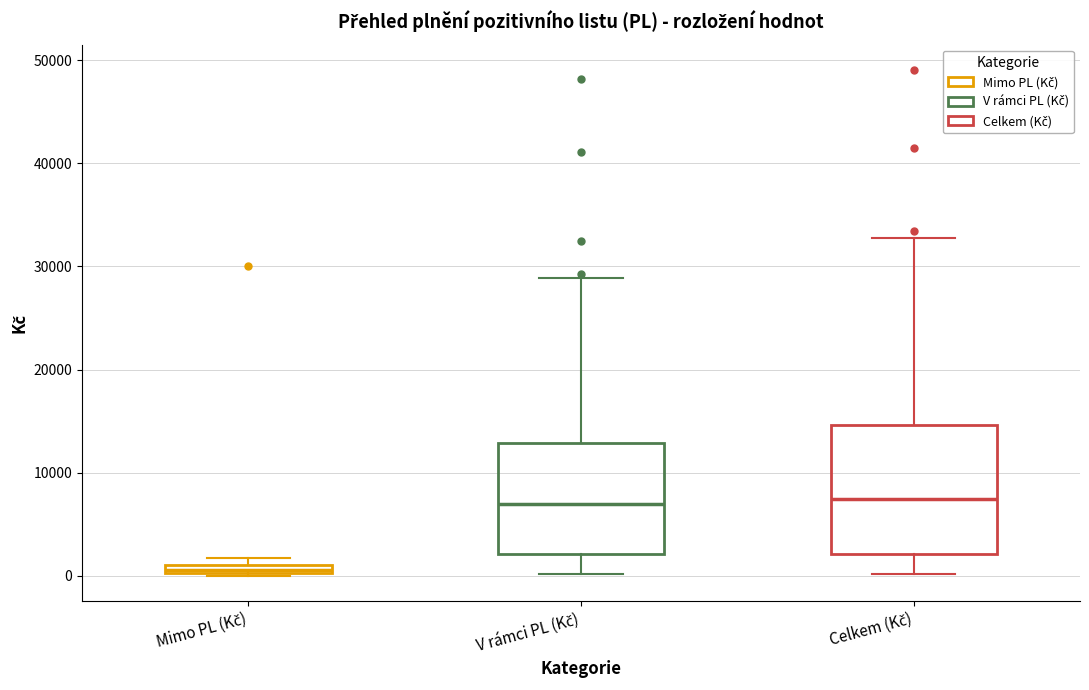

Which box is the tallest, from its lower edge to its upper edge?

Celkem (Kč)